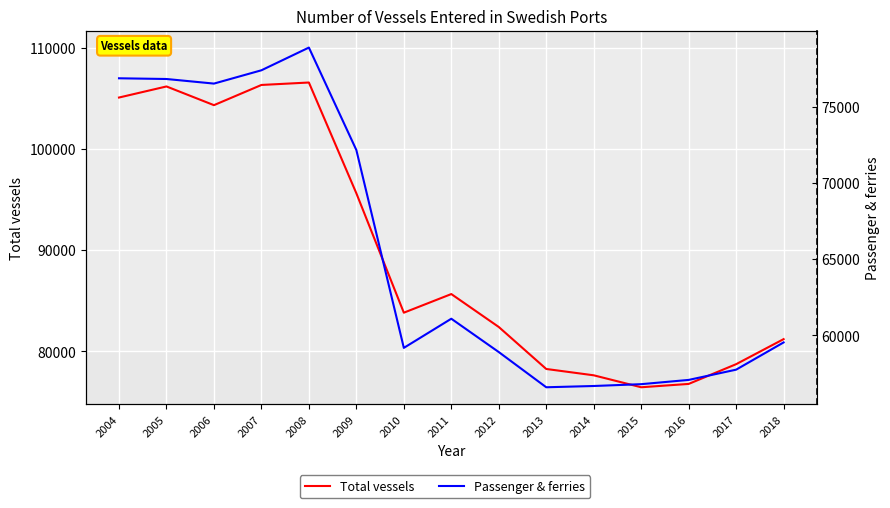

What is the approximate value of Passenger & ferries at 2008?

78873